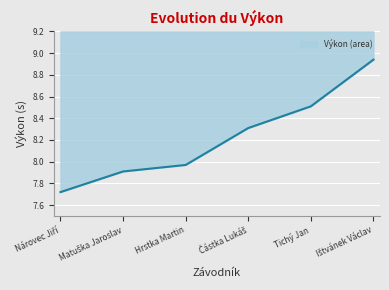

Rank the categories by value from highest to lowest.

Ištvánek Václav, Tichý Jan, Částka Lukáš, Hrstka Martin, Matuška Jaroslav, Nárovec Jiří